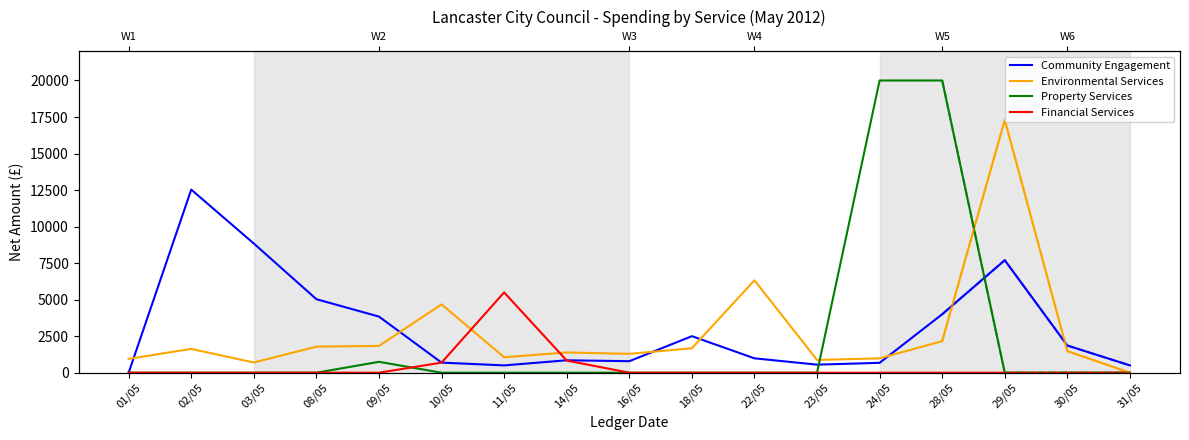

Which series ends up on top after the final intersection of Environmental Services and Financial Services?

Environmental Services